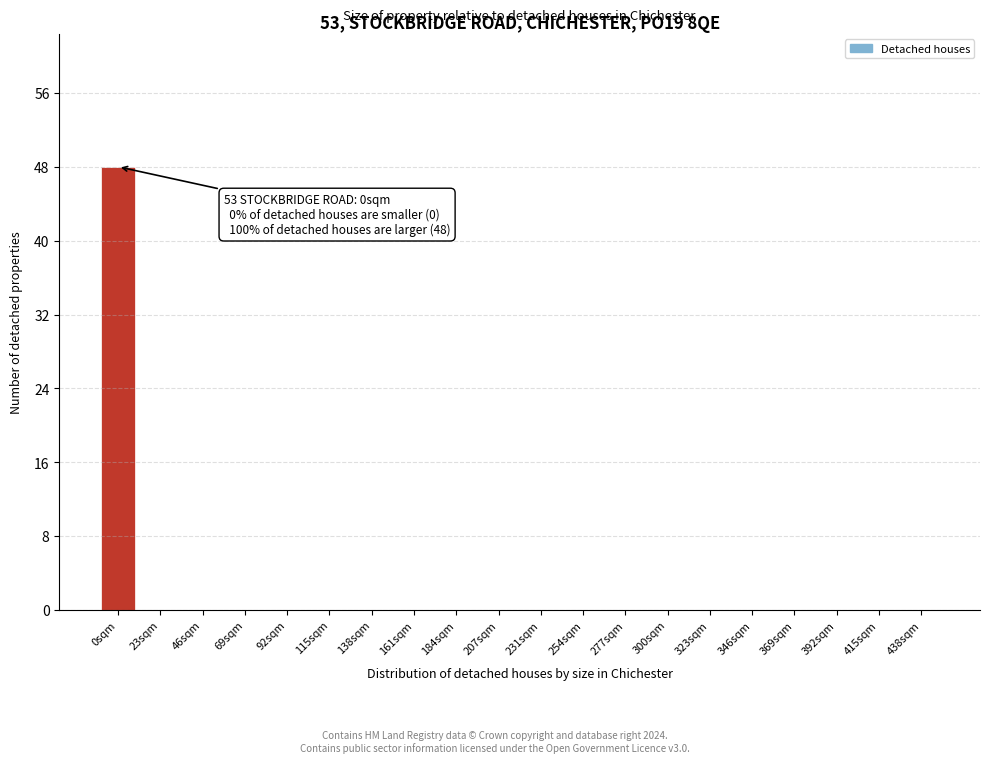

Reading left to right, extract all data points from this chart.

0sqm=48	23sqm=0	46sqm=0	69sqm=0	92sqm=0	115sqm=0	138sqm=0	161sqm=0	184sqm=0	207sqm=0	231sqm=0	254sqm=0	277sqm=0	300sqm=0	323sqm=0	346sqm=0	369sqm=0	392sqm=0	415sqm=0	438sqm=0